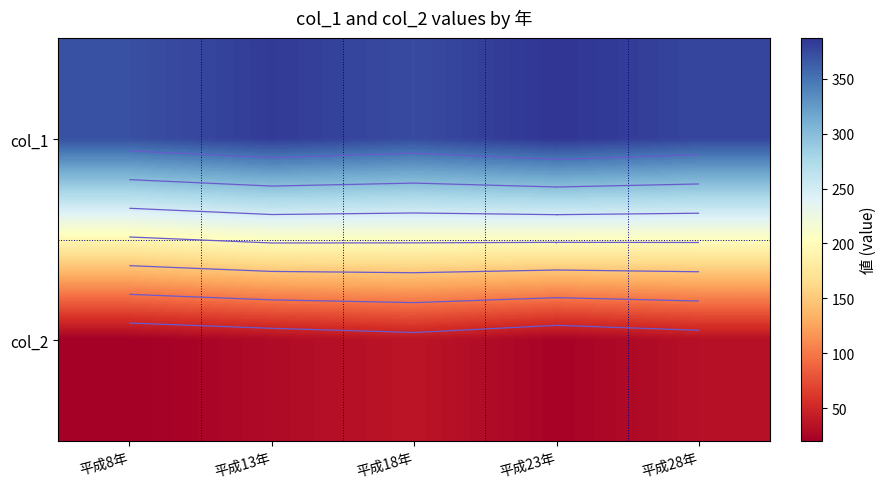

The value of col_2 at 平成8年 is 20. True or false?

True